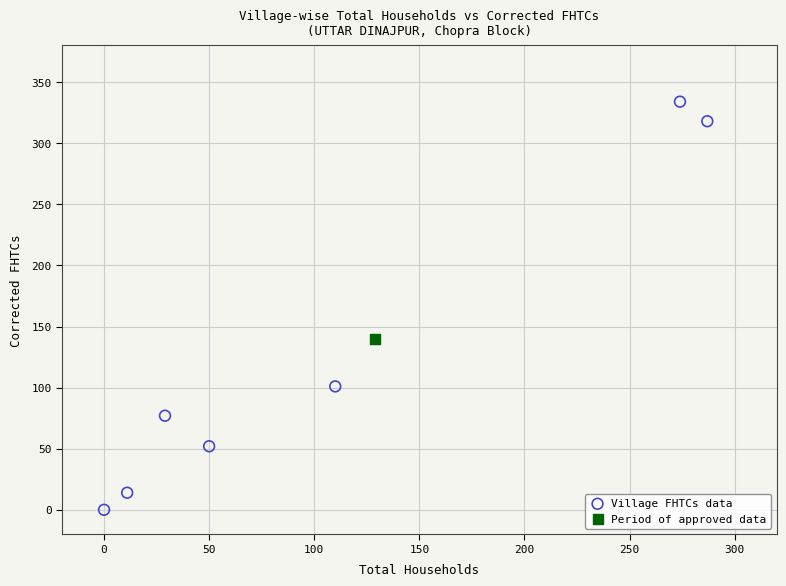

What are all the series names shown in the legend?

Village FHTCs data, Period of approved data